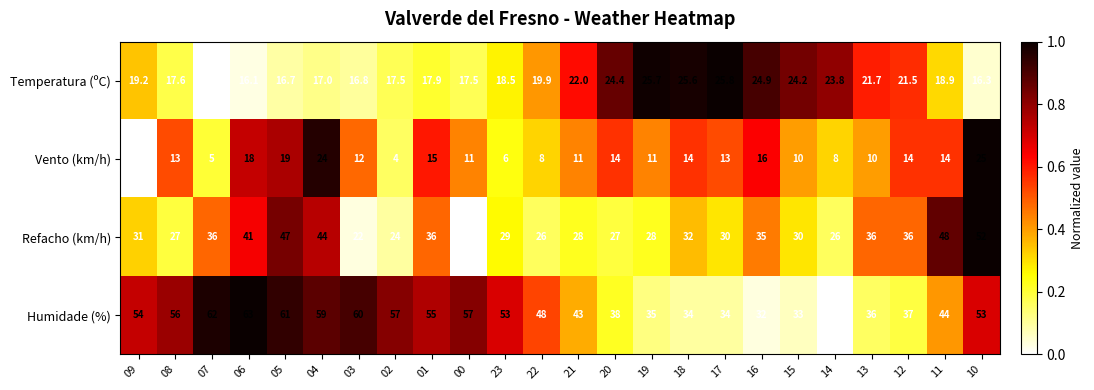

What is the difference between the highest and lowest values at 02?

53.0